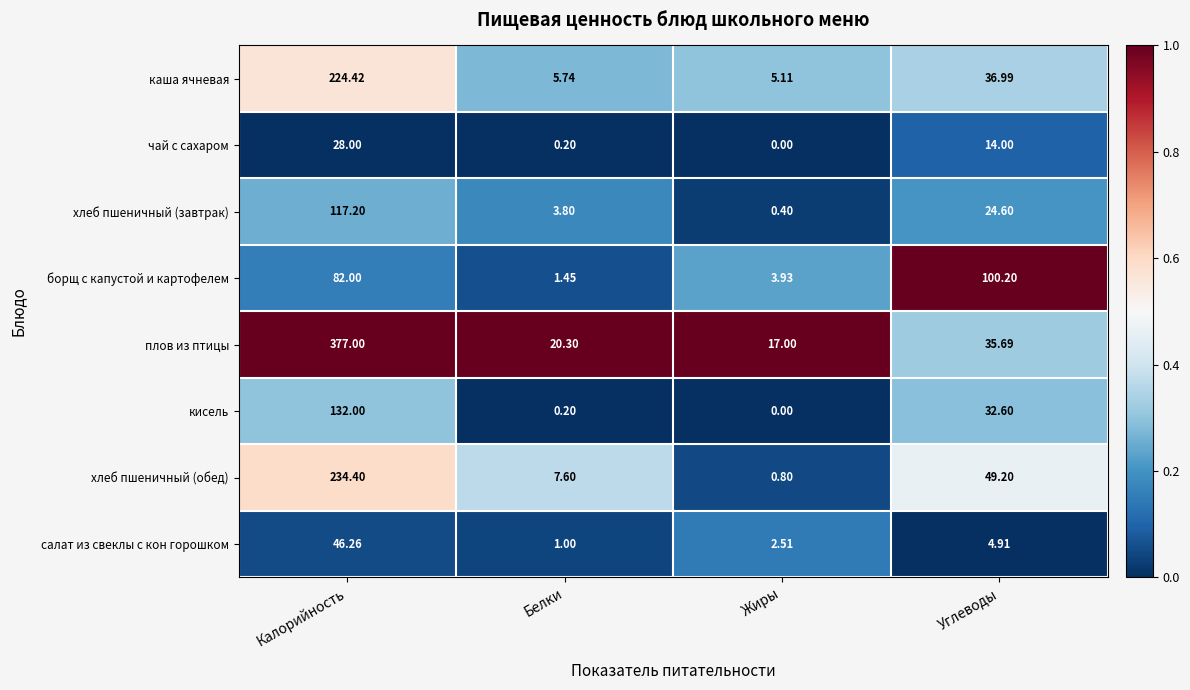

List the series in order of their peak value, lowest first.

чай с сахаром, салат из свеклы с кон горошком, борщ с капустой и картофелем, хлеб пшеничный (завтрак), кисель, каша ячневая, хлеб пшеничный (обед), плов из птицы